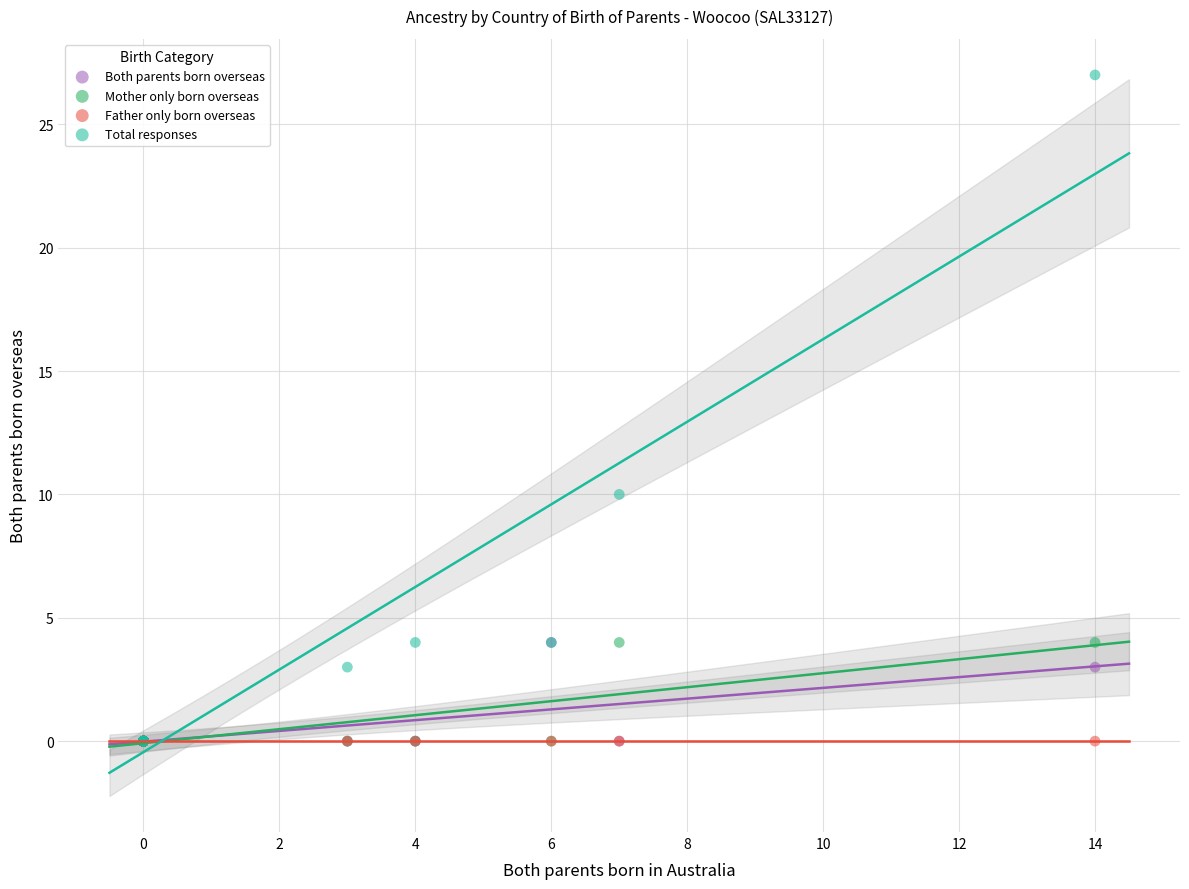

Across all series, what Y value is closest to 13?

10